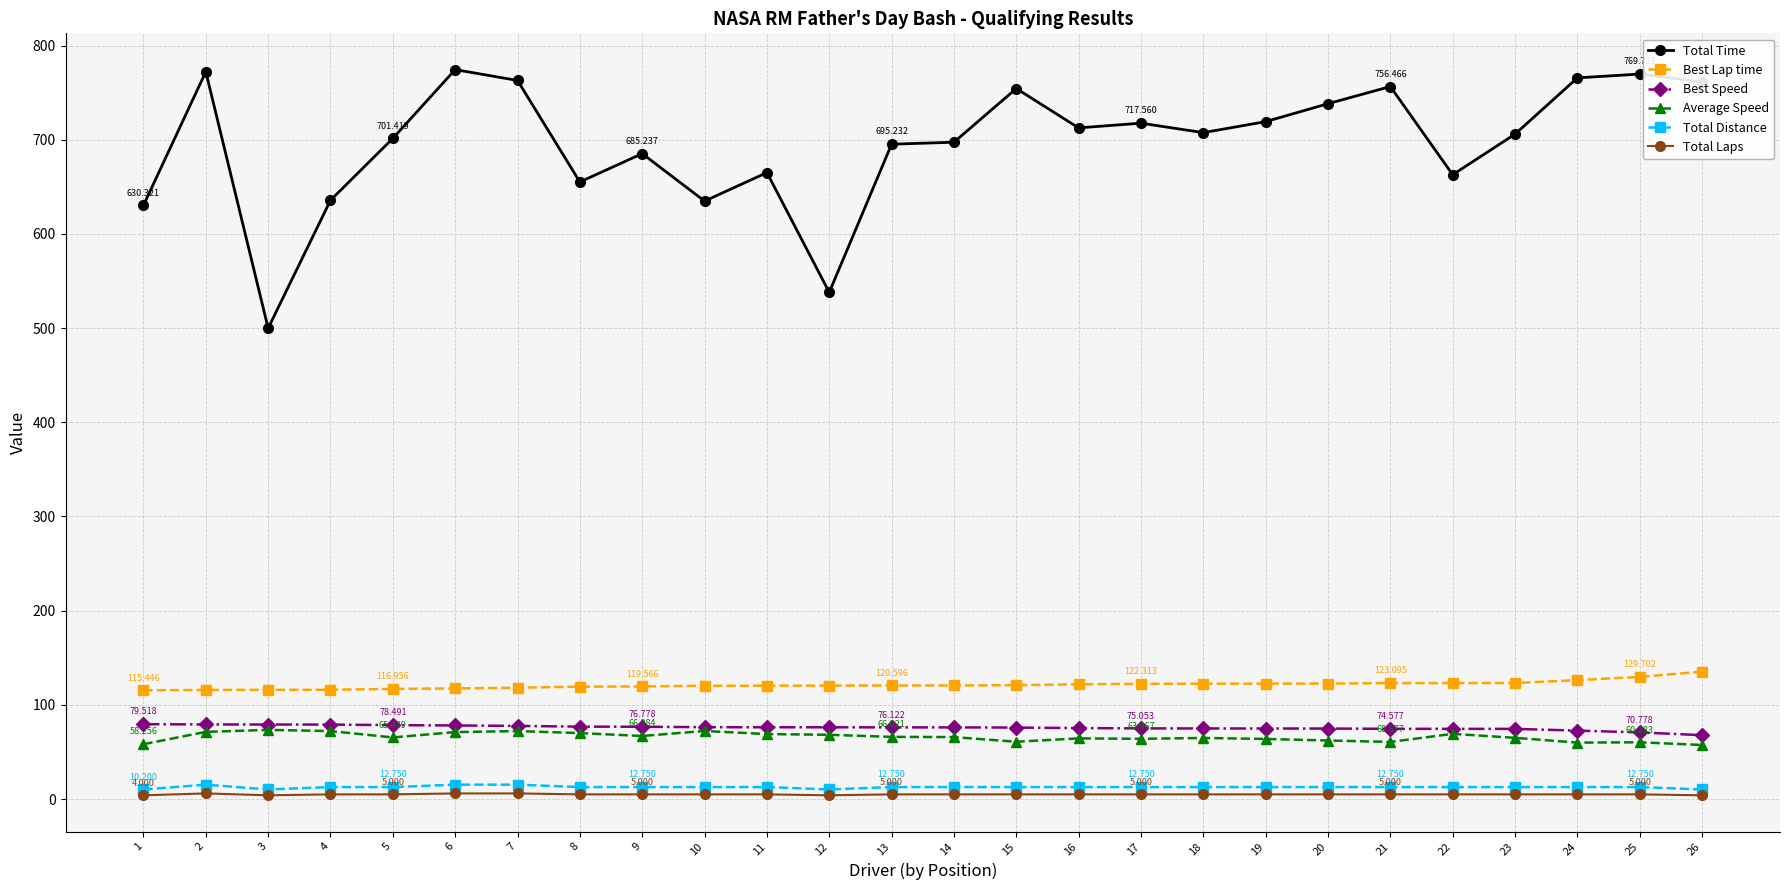

At how many categories does at least one series exceed 486?

26